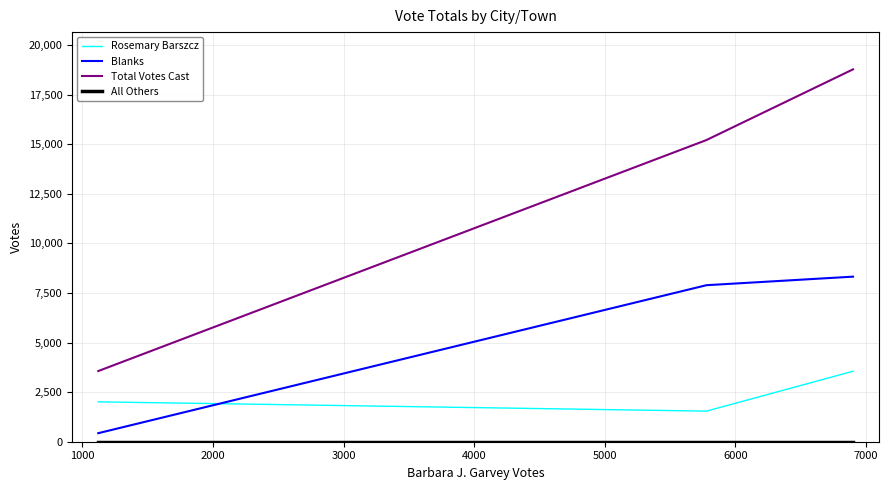

What is the difference between the maximum and minimum values in the Rosemary Barszcz series?

2012